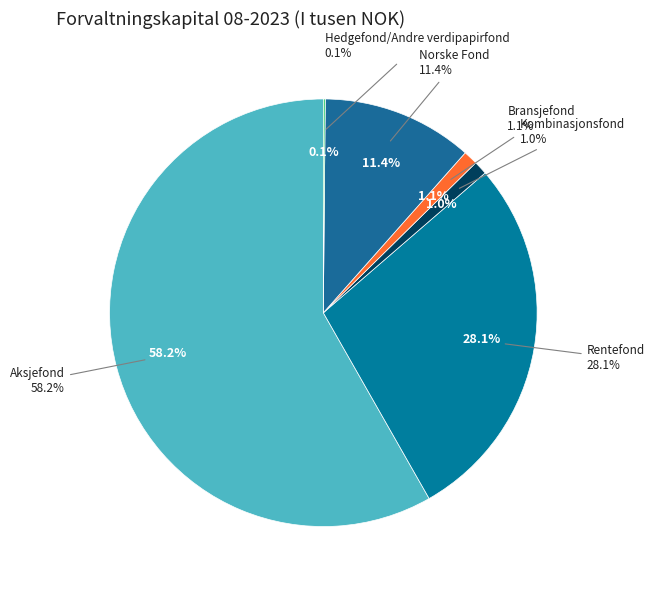

What percentage is the Bransjefond slice, to the nearest percent?

1%